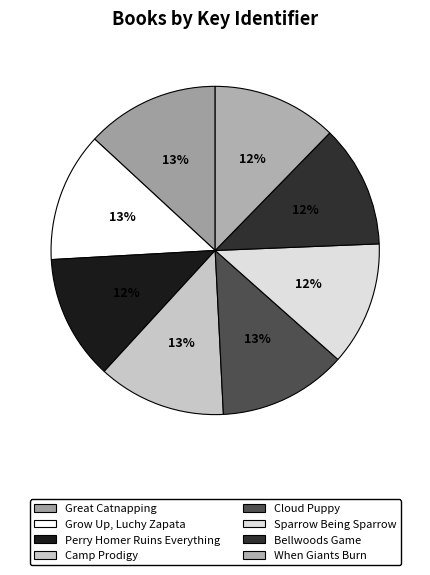

How many slices are in this pie chart?

8